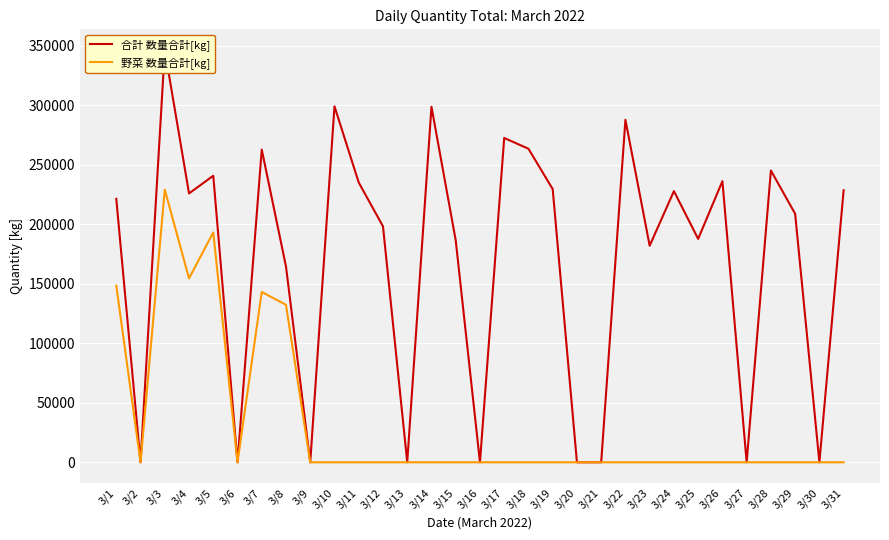

The 野菜 数量合計[kg] series shows 385940 at 3/3. True or false?

False